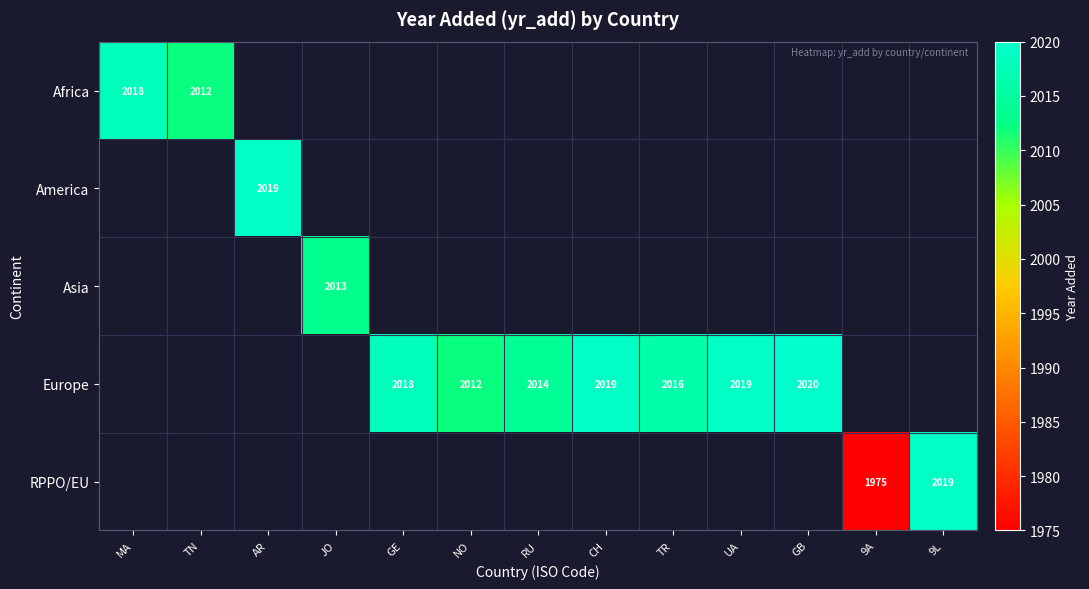

True or false: Africa has a value of 417 at TN.

False